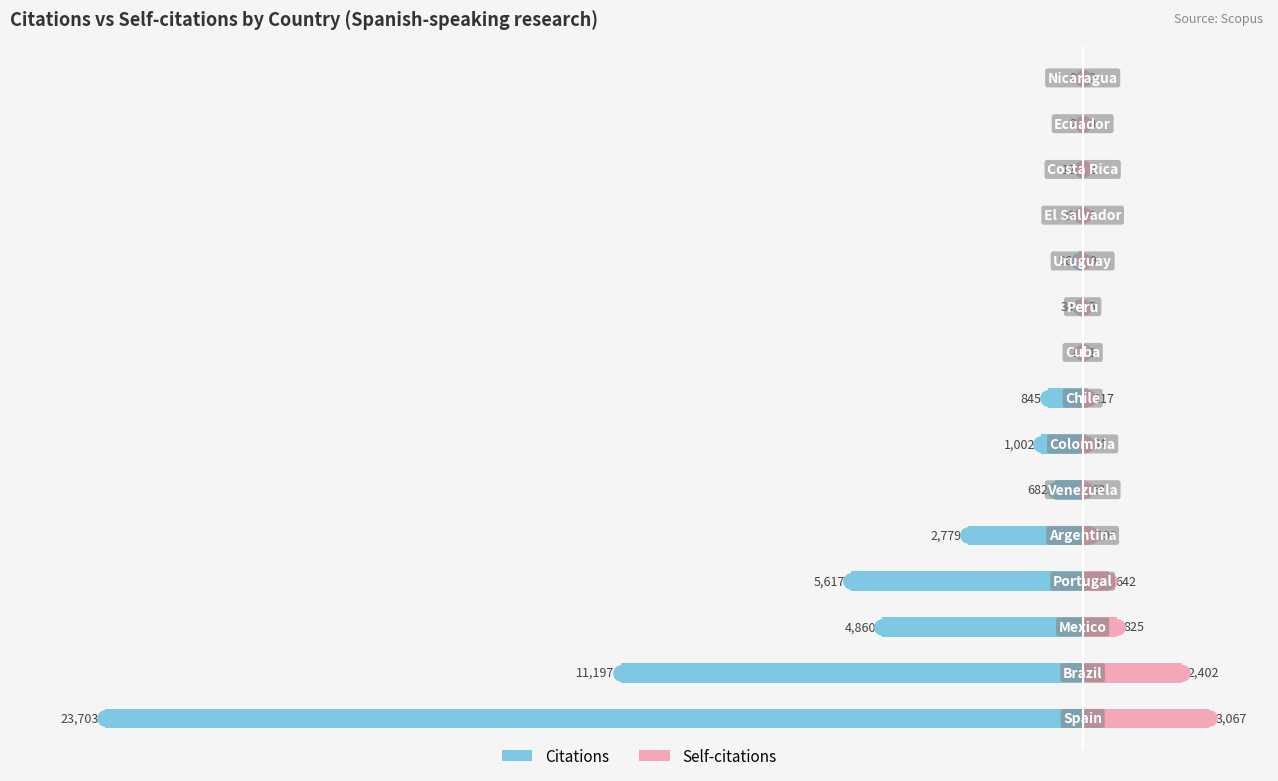

Is it true that Citations equals -1002 at 6?

True